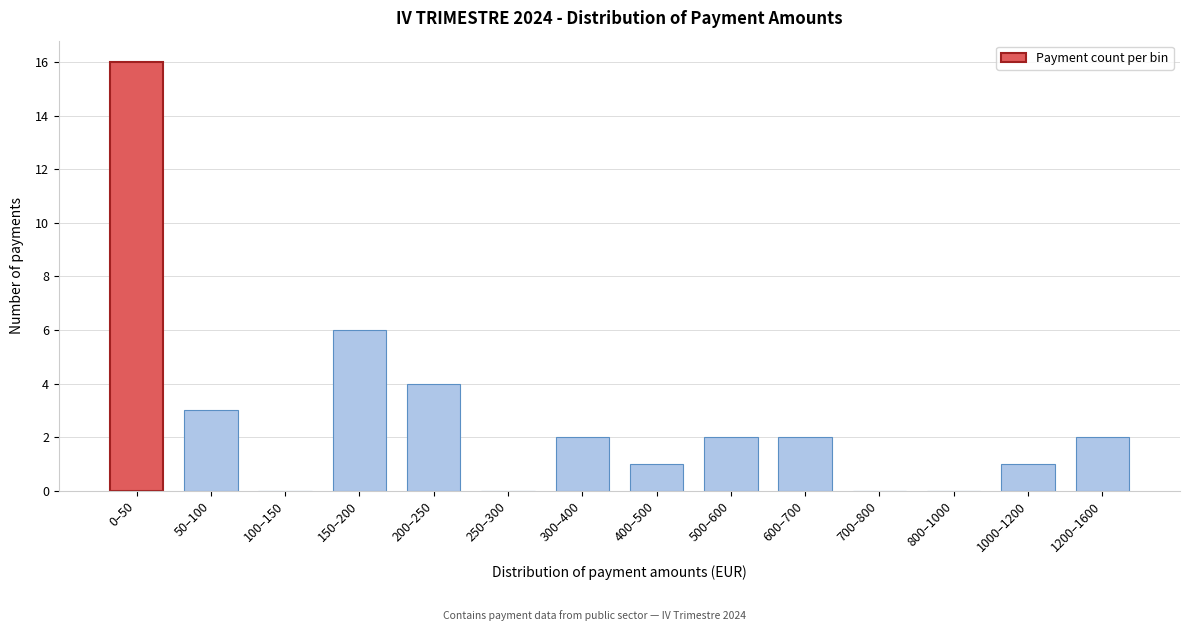

Reading left to right, transcribe all the data shown in this chart.

0–50=16	50–100=3	100–150=0	150–200=6	200–250=4	250–300=0	300–400=2	400–500=1	500–600=2	600–700=2	700–800=0	800–1000=0	1000–1200=1	1200–1600=2